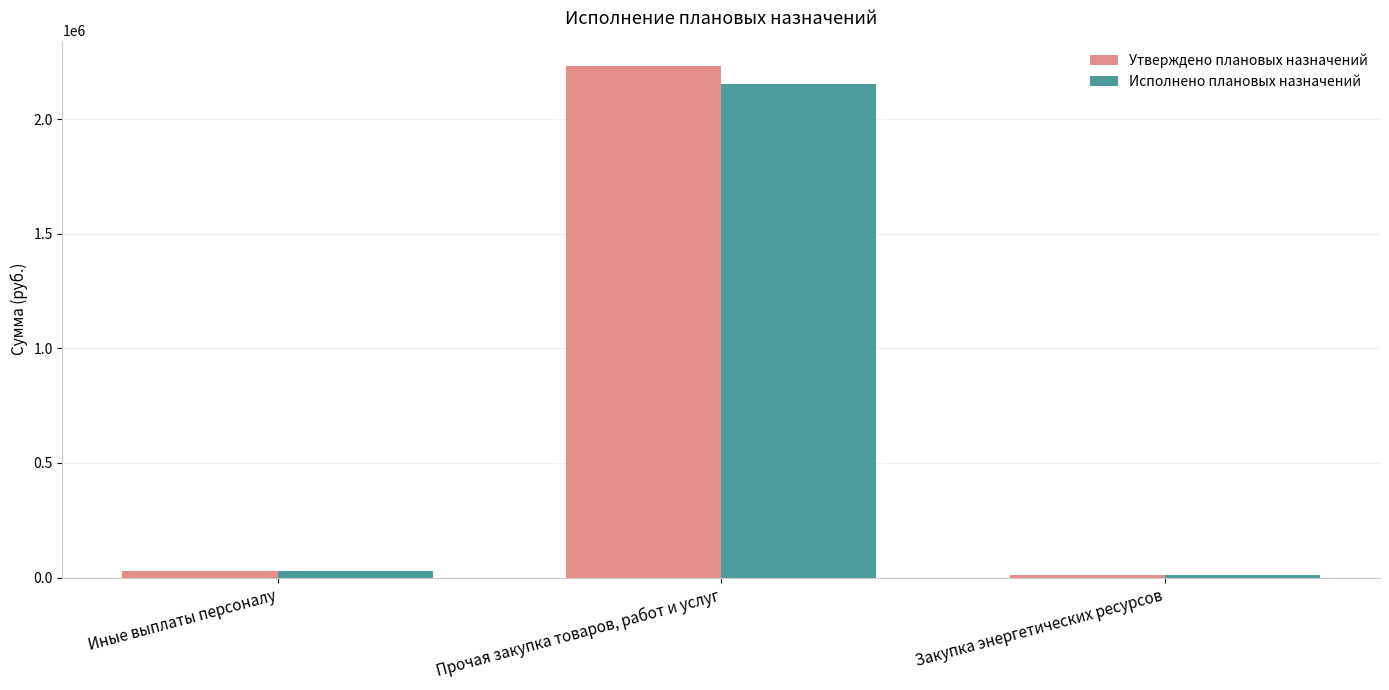

What is the value of the Исполнено плановых назначений bar at the 3rd from the left?

11569.9